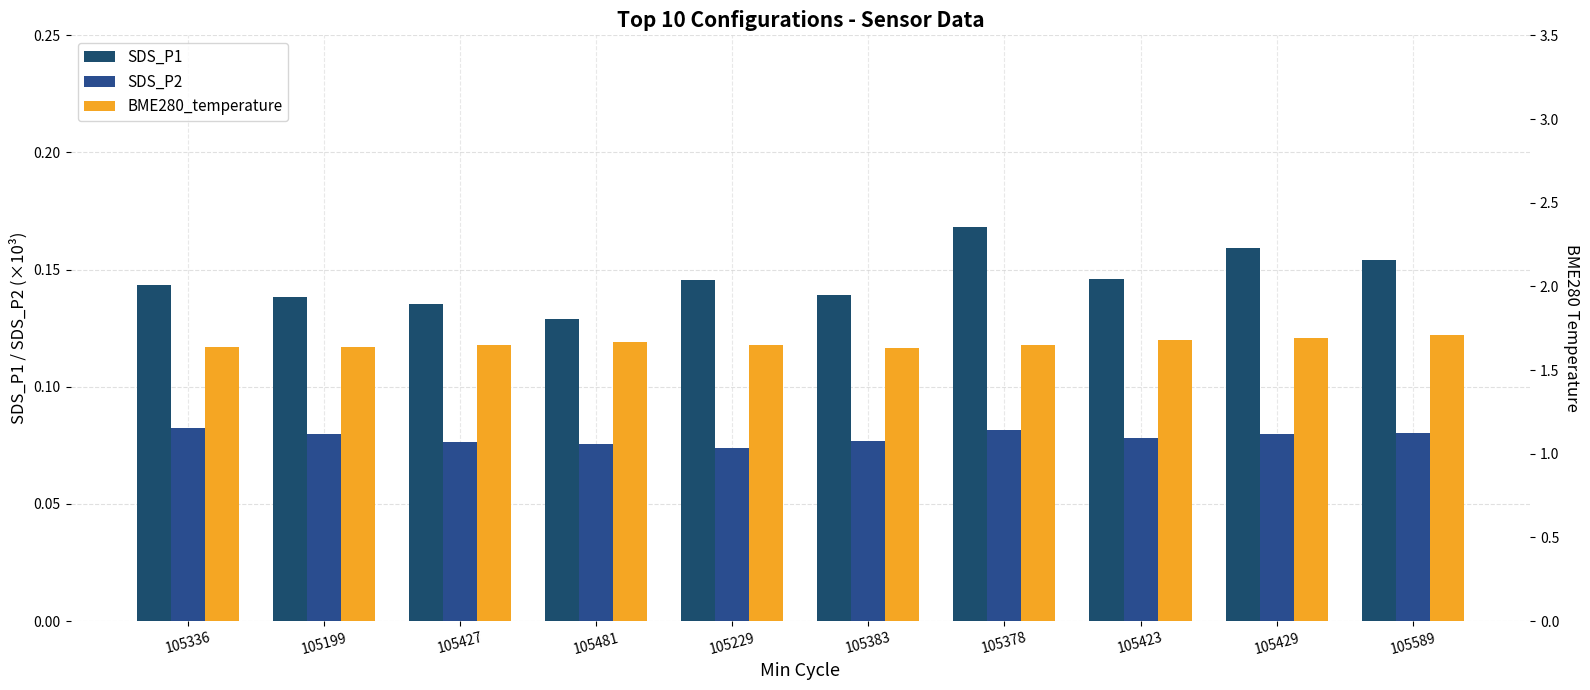

Is it true that SDS_P2 equals 0.1 at 105229?

True